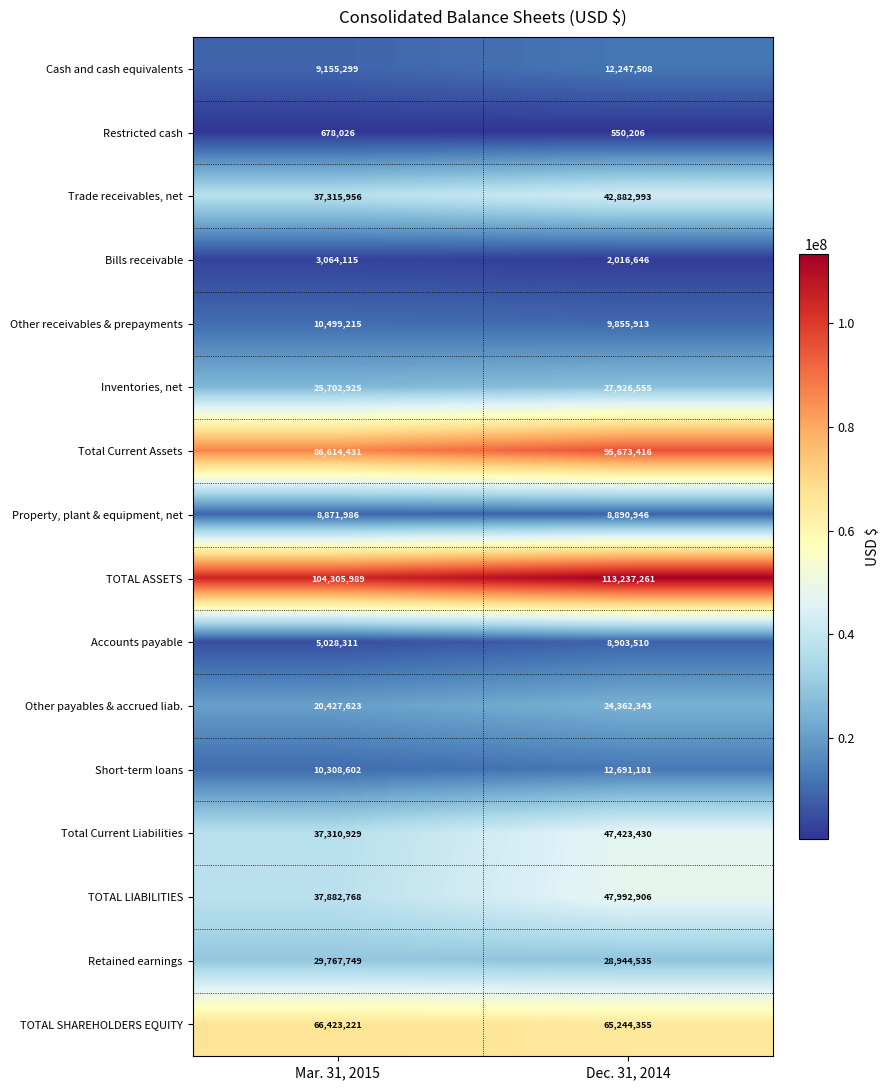

What is the average value of the Short-term loans series?

11499892